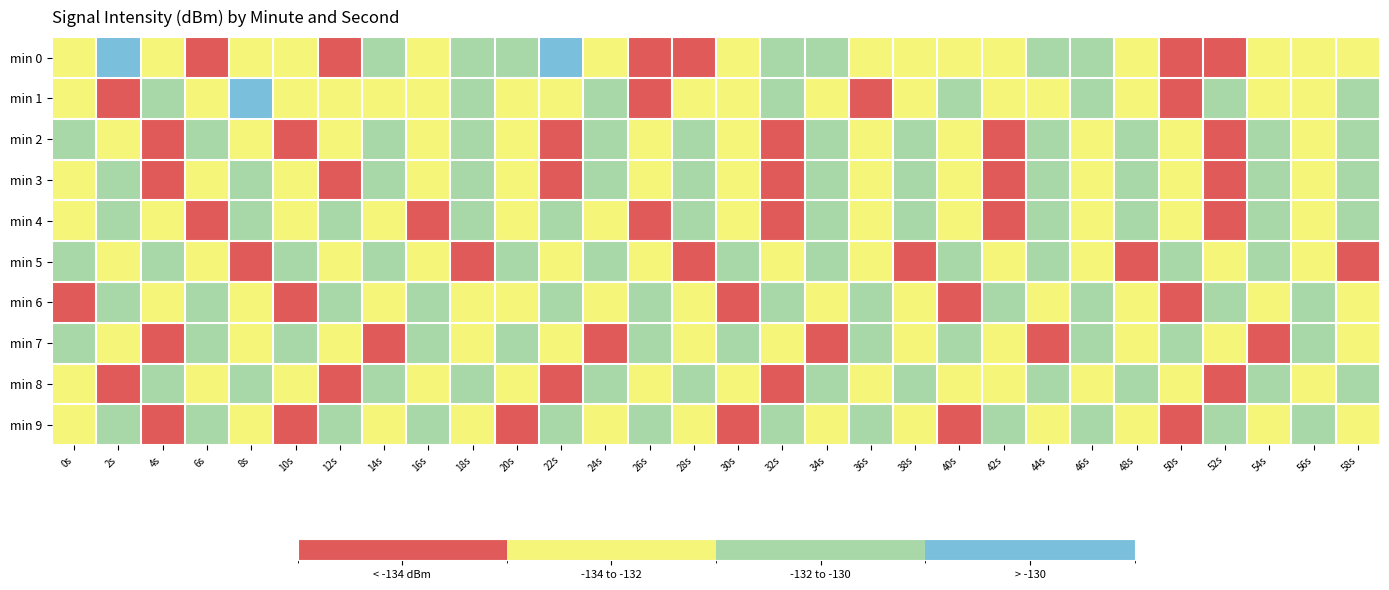

At which category does the chart reach its peak across all series?

8s